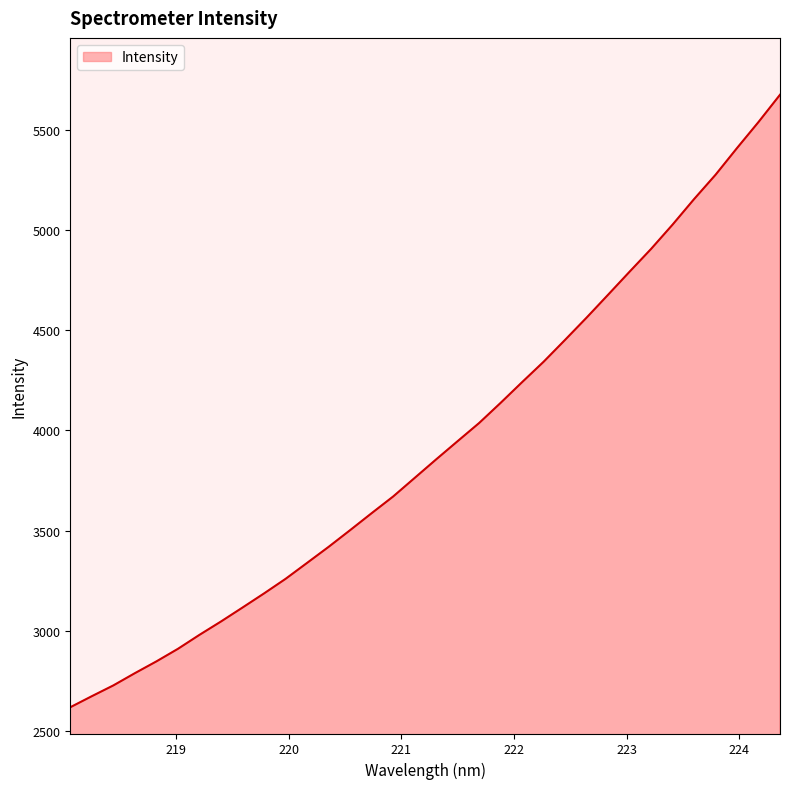

What is the smallest value displayed?

2618.7